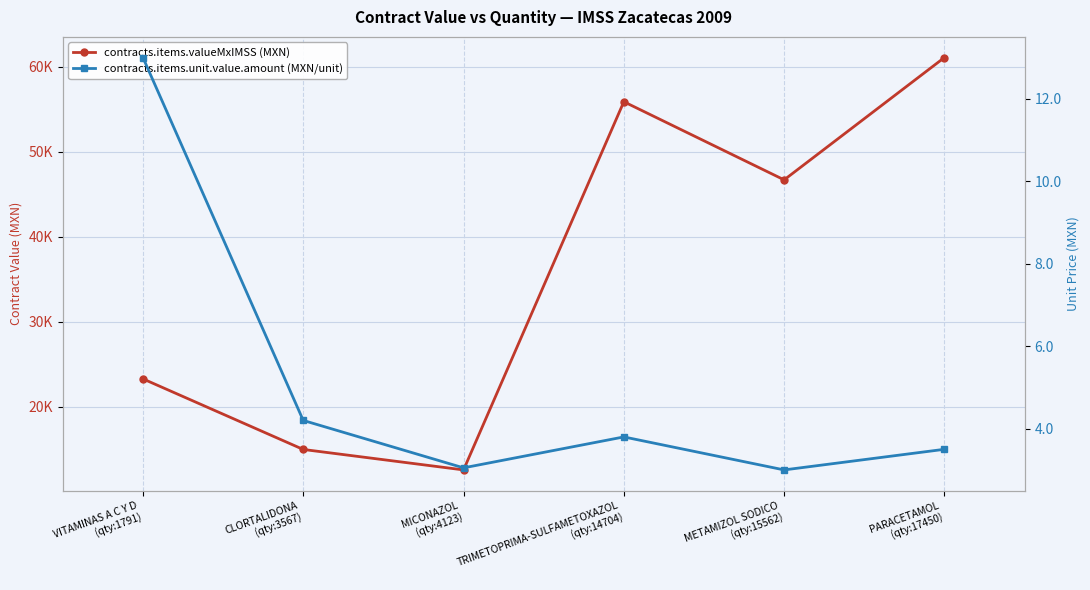

Rank the series at CLORTALIDONA
(qty:3567) from lowest to highest value.

contracts.items.unit.value.amount (MXN/unit), contracts.items.valueMxIMSS (MXN)